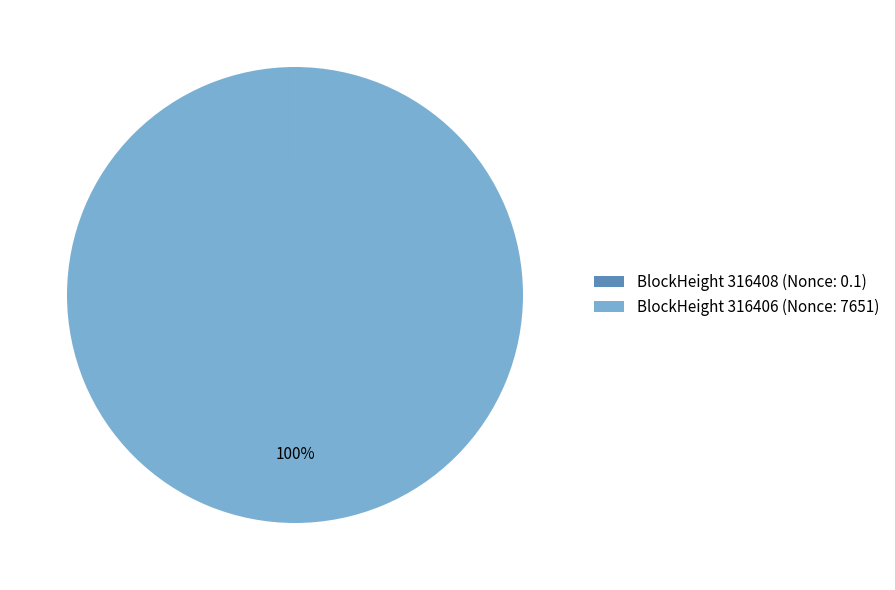

To the nearest percent, what is the average slice percentage?

50%